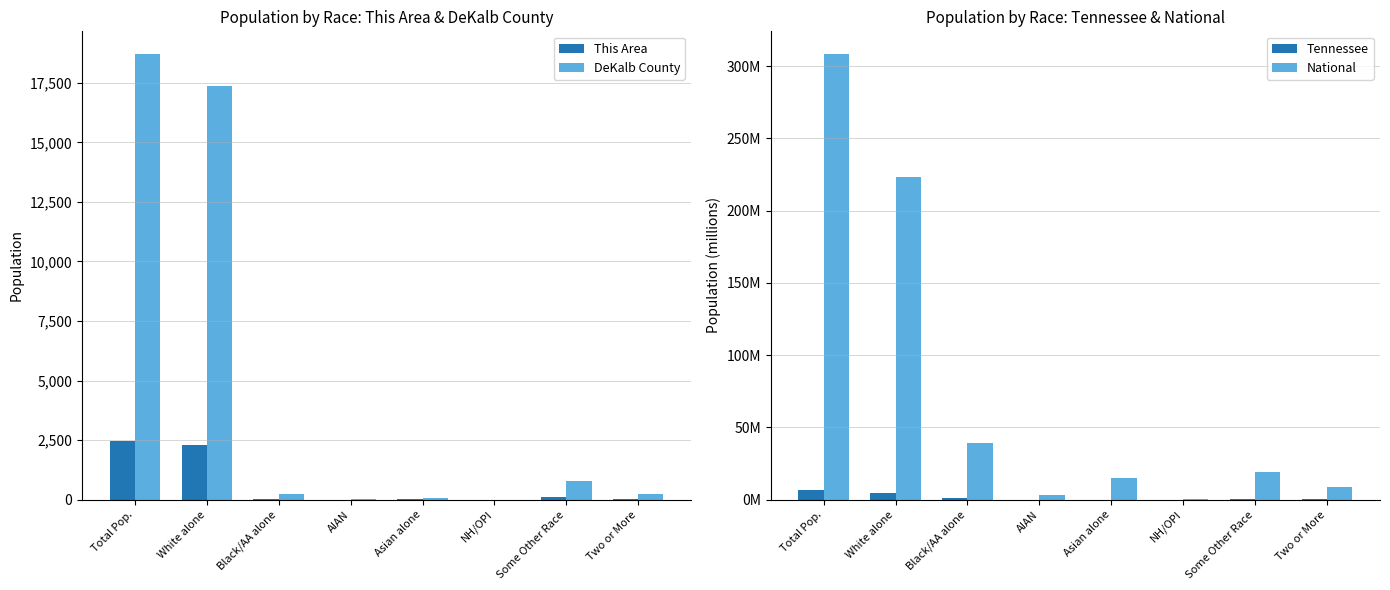

Reading left to right, list all the values displayed in this chart.

This Area: Total Pop.=2482.0	White alone=2295.0	Black/AA alone=40.0	AIAN=6.0	Asian alone=9.0	NH/OPI=0.0	Some Other Race=95.0	Two or More=37.0
DeKalb County: Total Pop.=18723.0	White alone=17352.0	Black/AA alone=250.0	AIAN=35.0	Asian alone=49.0	NH/OPI=2.0	Some Other Race=797.0	Two or More=238.0
Tennessee: Total Pop.=6.3	White alone=4.9	Black/AA alone=1.1	AIAN=0.0	Asian alone=0.1	NH/OPI=0.0	Some Other Race=0.1	Two or More=0.1
National: Total Pop.=308.7	White alone=223.6	Black/AA alone=38.9	AIAN=2.9	Asian alone=14.7	NH/OPI=0.5	Some Other Race=19.1	Two or More=9.0